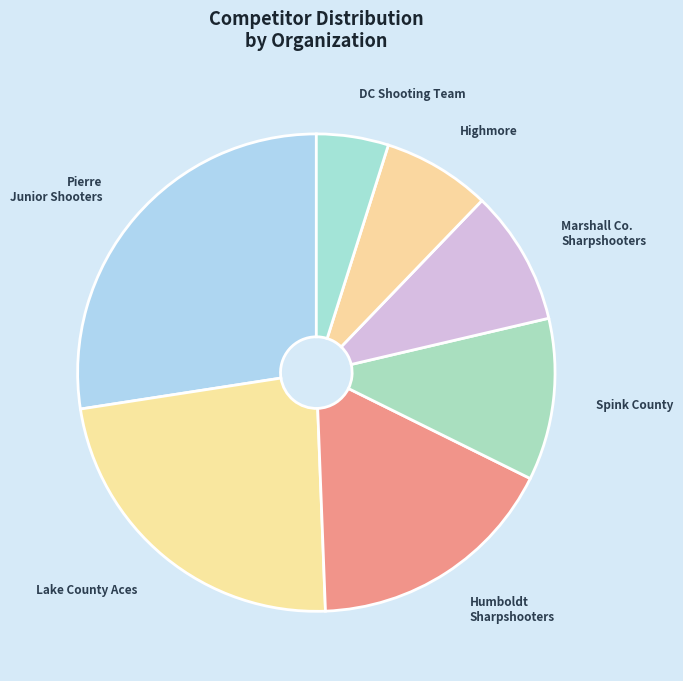

How many segments does this pie chart have?

7